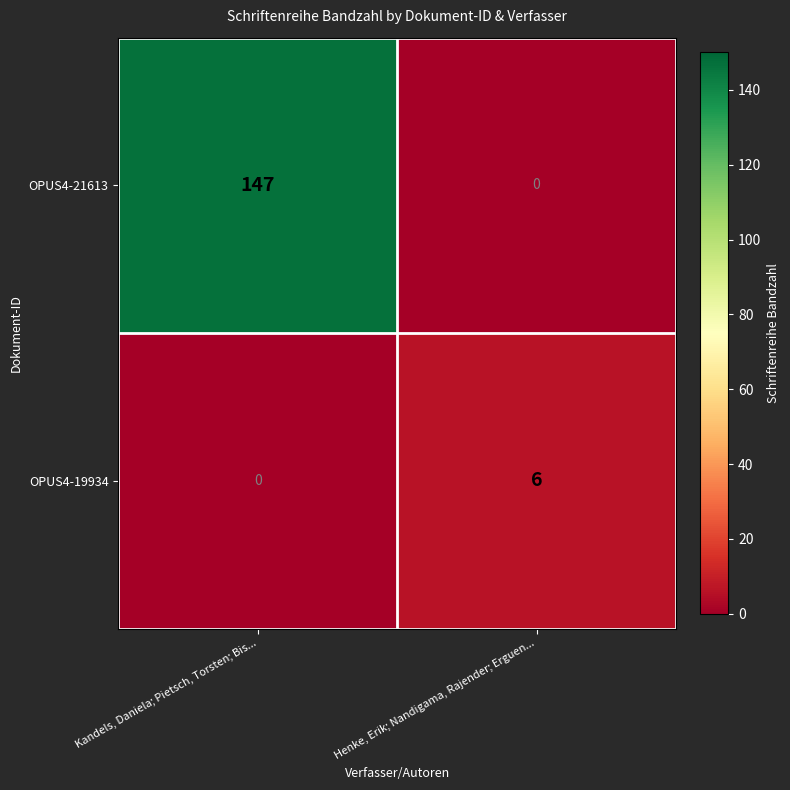

Is it true that OPUS4-21613 equals 64 at Henke, Erik; Nandigama, Rajender; Erguen...?

False